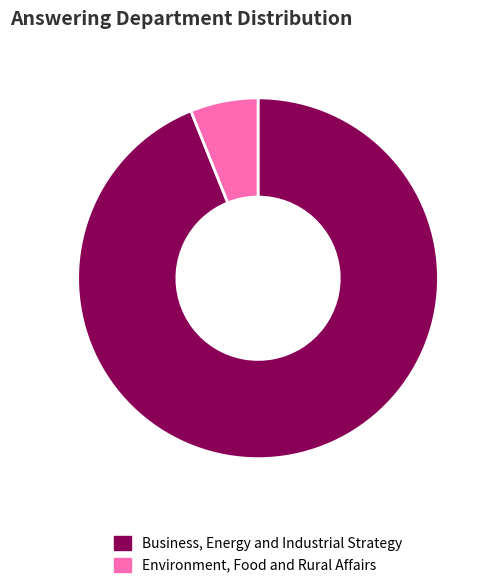

Combined, do Environment, Food and Rural Affairs and Business, Energy and Industrial Strategy account for over 50%?

Yes